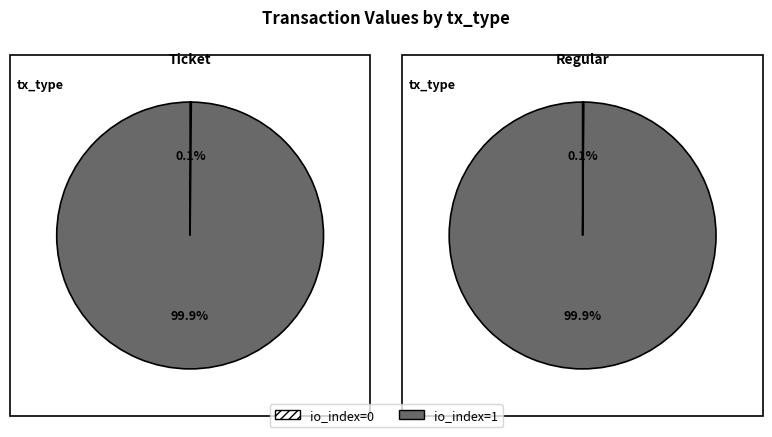

What is the majority slice?

io_index=1